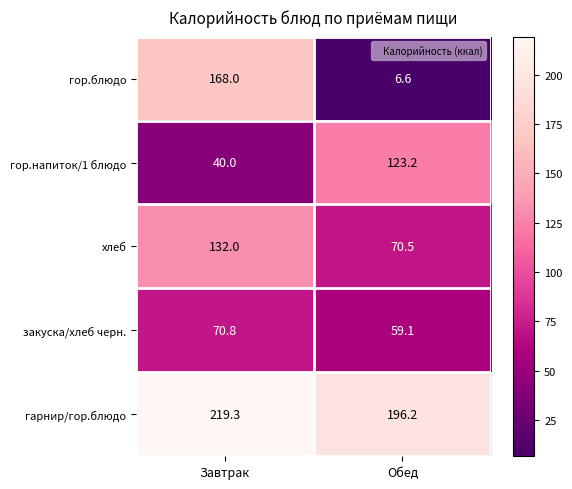

Reading left to right, transcribe all the data shown in this chart.

гор.блюдо: Завтрак=168.0	Обед=6.6
гор.напиток/1 блюдо: Завтрак=40.0	Обед=123.2
хлеб: Завтрак=132.0	Обед=70.5
закуска/хлеб черн.: Завтрак=70.8	Обед=59.1
гарнир/гор.блюдо: Завтрак=219.3	Обед=196.2